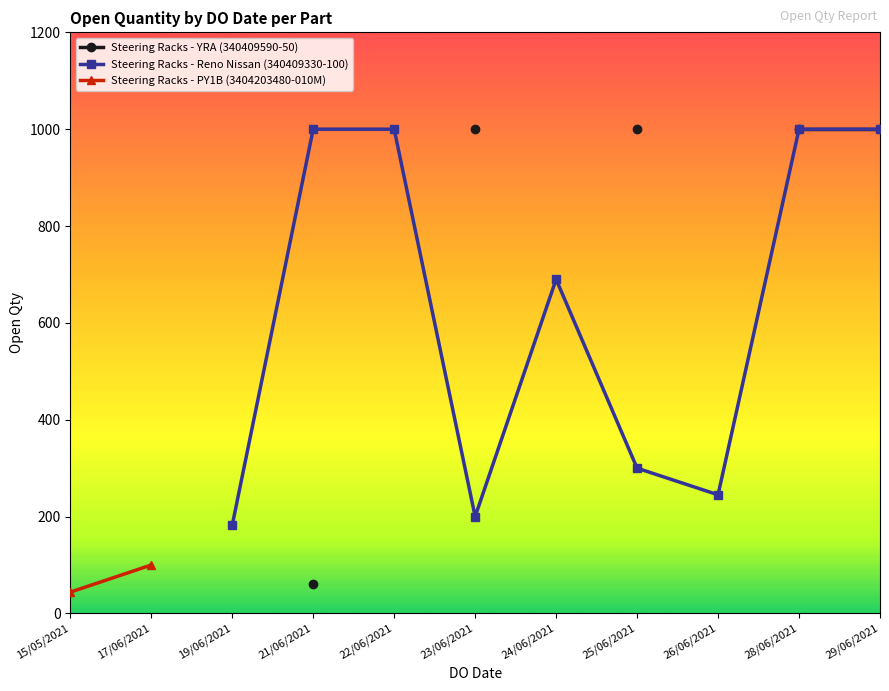

Count the number of data series in this chart.

3